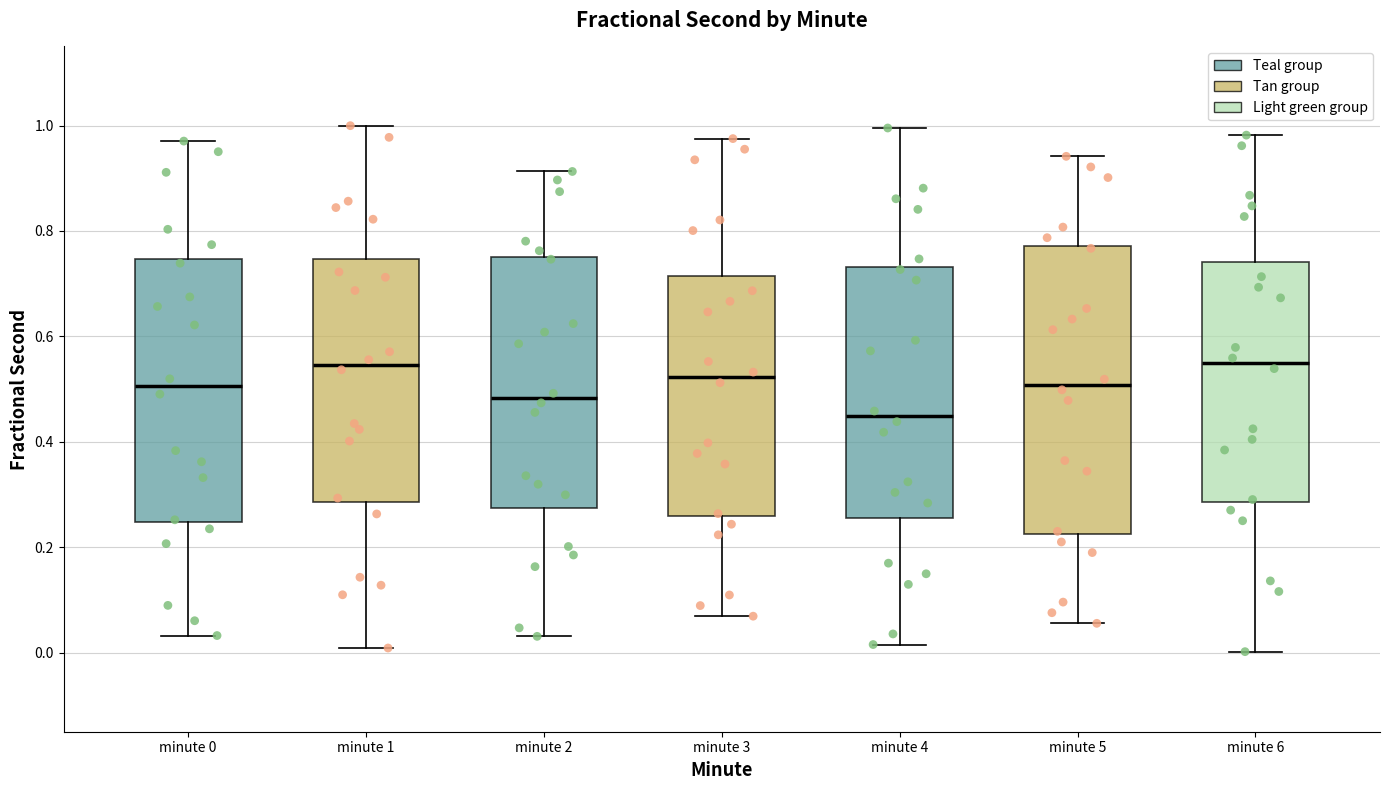

Reading left to right, transcribe this box plot: for each box, give where its median line is, the range the box spans, and where its two whiskers end, as read against the y-axis. The values are not printed on the chart, so give them approximately, as read against the axis.

minute 0: median 0.50, box 0.24 to 0.74, whiskers 0.04 to 0.98
minute 1: median 0.54, box 0.28 to 0.74, whiskers 0.00 to 1.00
minute 2: median 0.48, box 0.28 to 0.76, whiskers 0.04 to 0.92
minute 3: median 0.52, box 0.26 to 0.72, whiskers 0.06 to 0.98
minute 4: median 0.44, box 0.26 to 0.74, whiskers 0.02 to 1.00
minute 5: median 0.50, box 0.22 to 0.78, whiskers 0.06 to 0.94
minute 6: median 0.54, box 0.28 to 0.74, whiskers 0.00 to 0.98